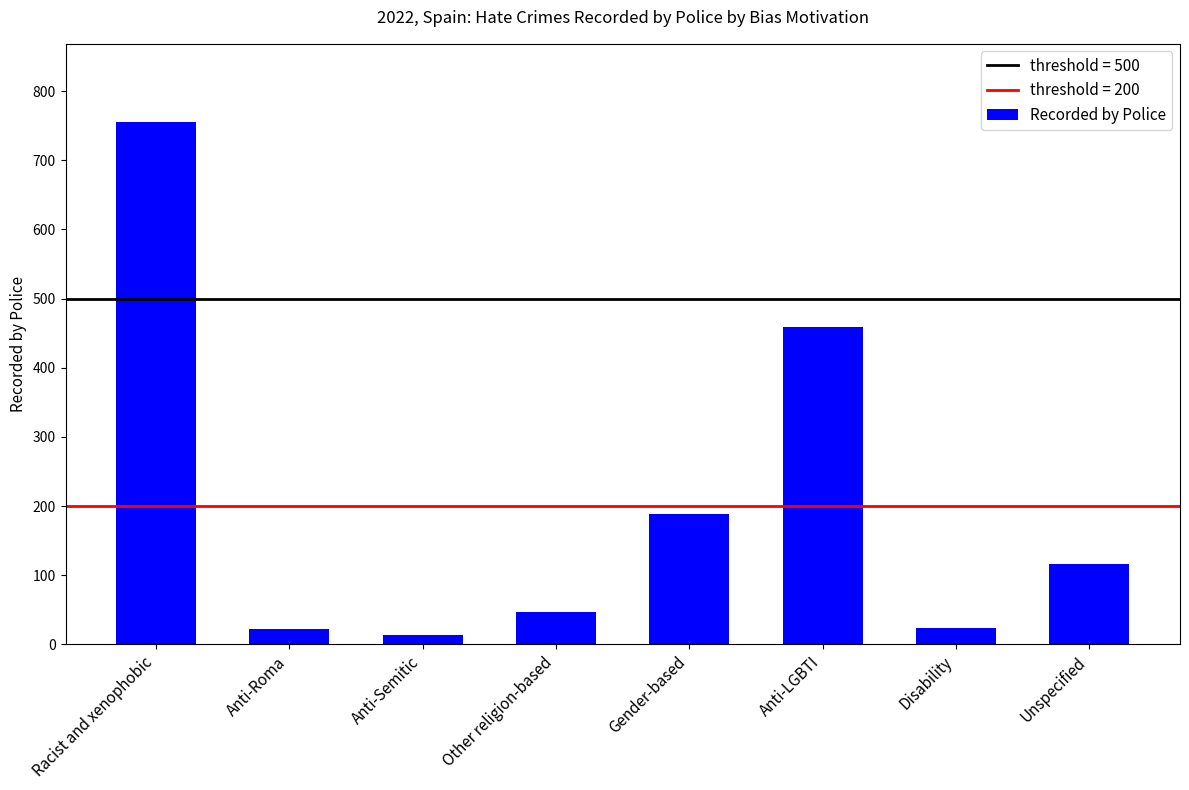

At which category does the chart reach its minimum across all series?

Anti-Semitic